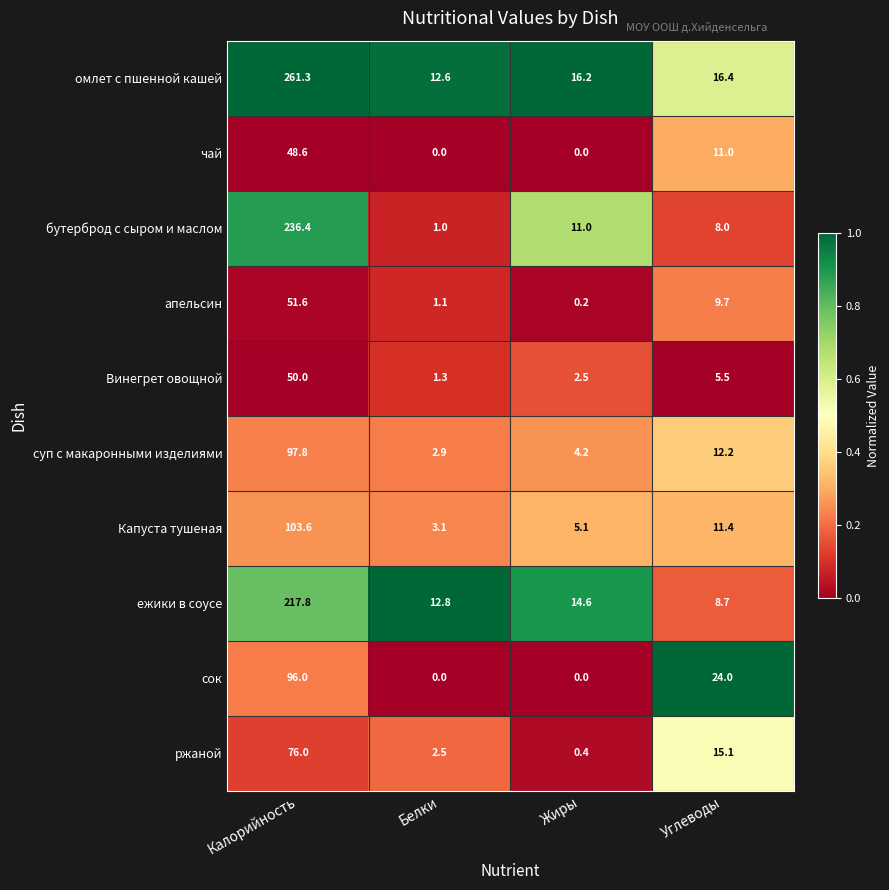

Which series has the largest range (max minus min)?

омлет с пшенной кашей